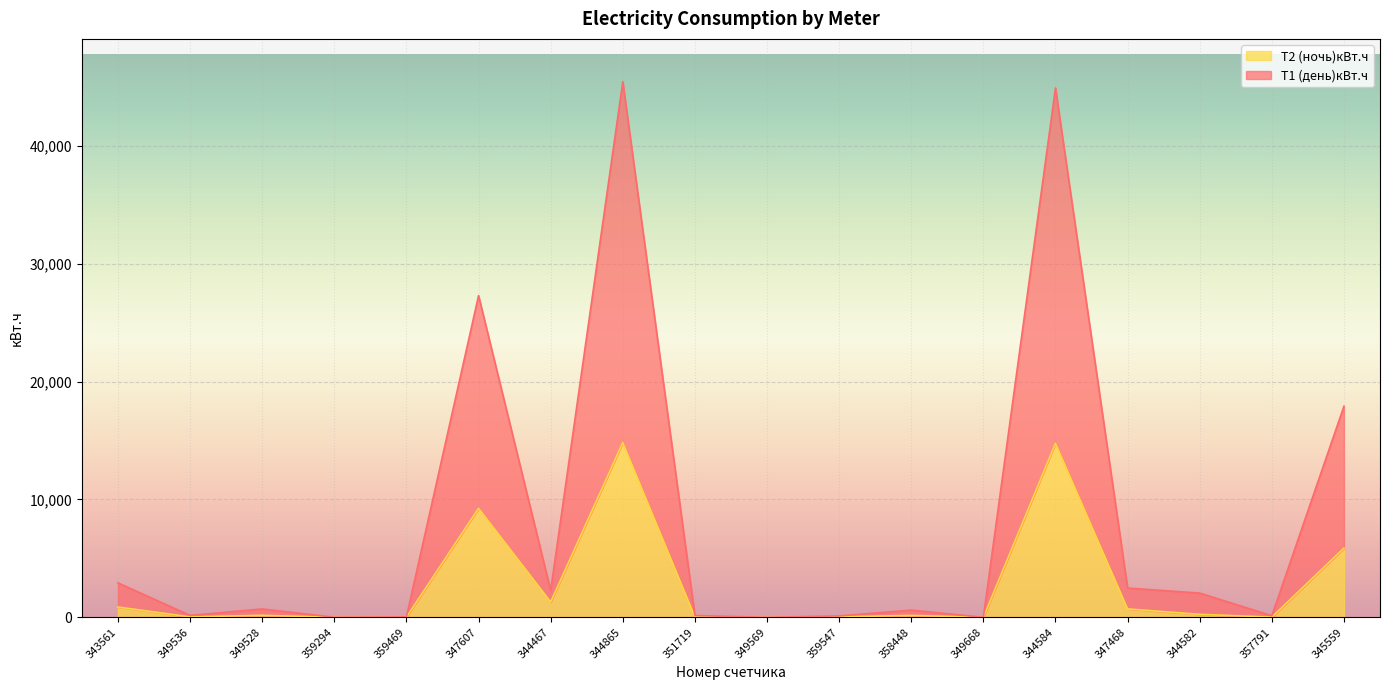

What is the greatest value displayed?

45460.1